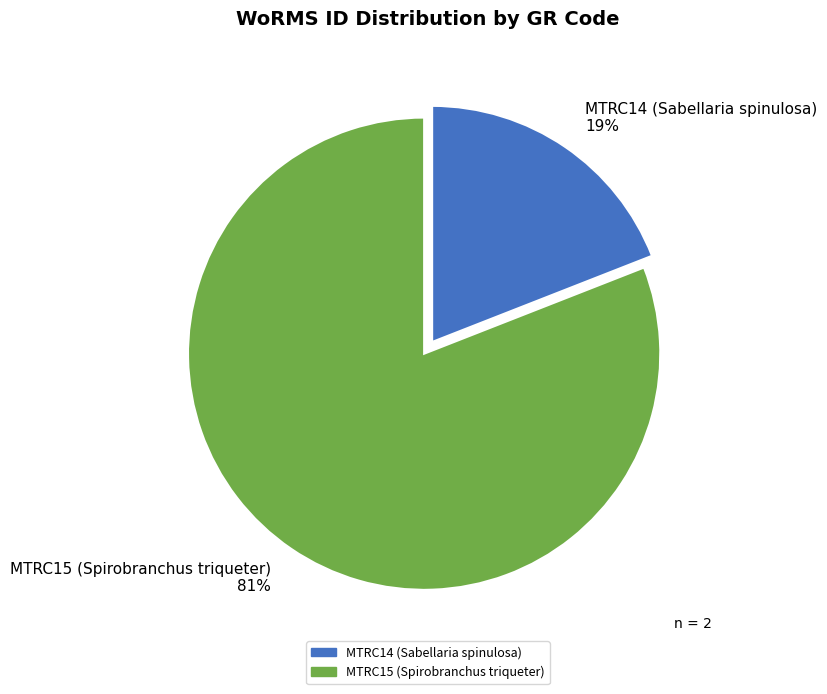

Rank the categories by value from highest to lowest.

MTRC15 (Spirobranchus triqueter), MTRC14 (Sabellaria spinulosa)